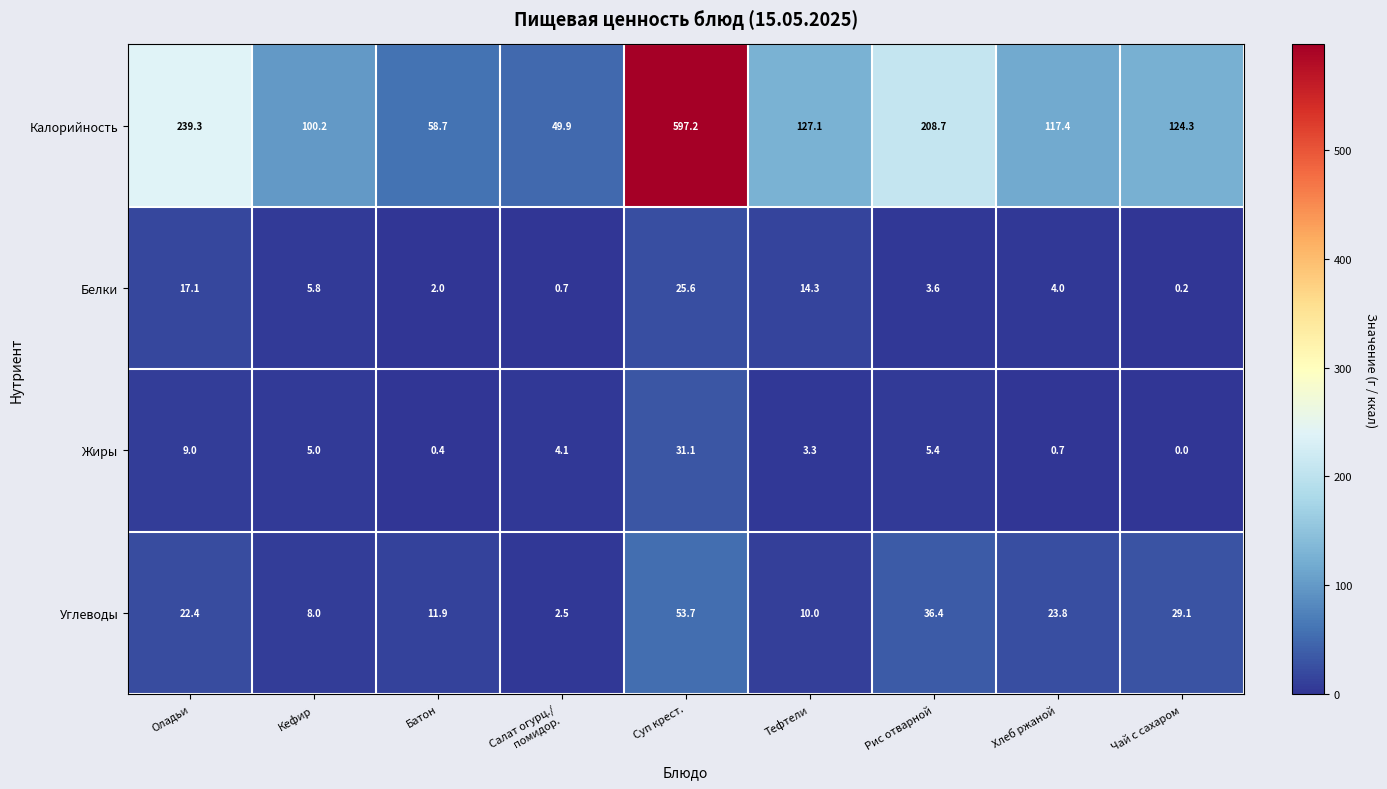

How many distinct data groups are displayed?

4